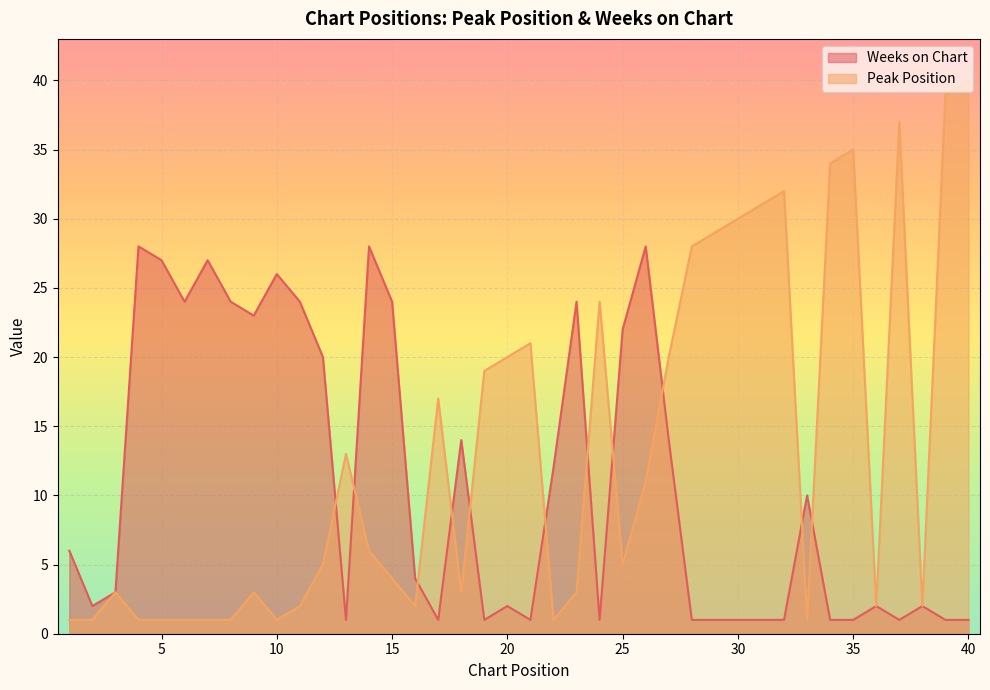

What is the total value across all series at 2?

3